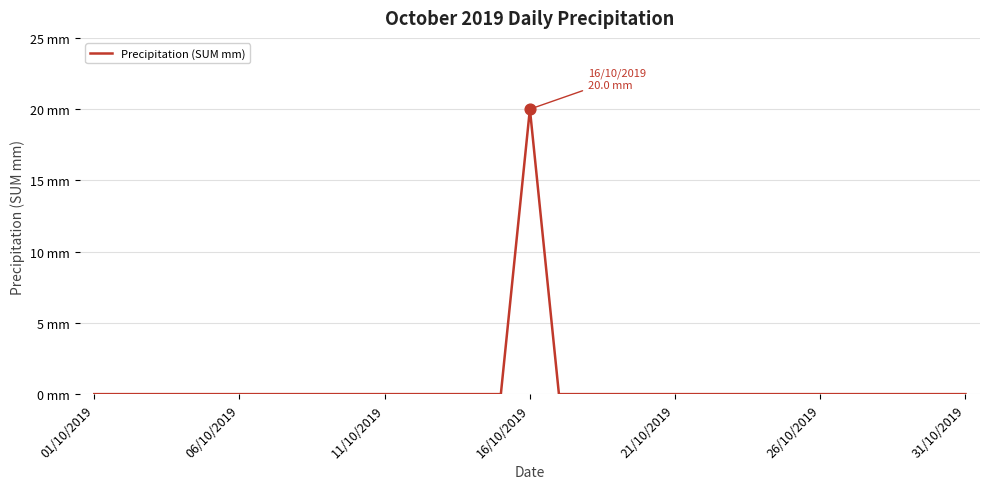

Is this an area chart (filled region under the line)?

No